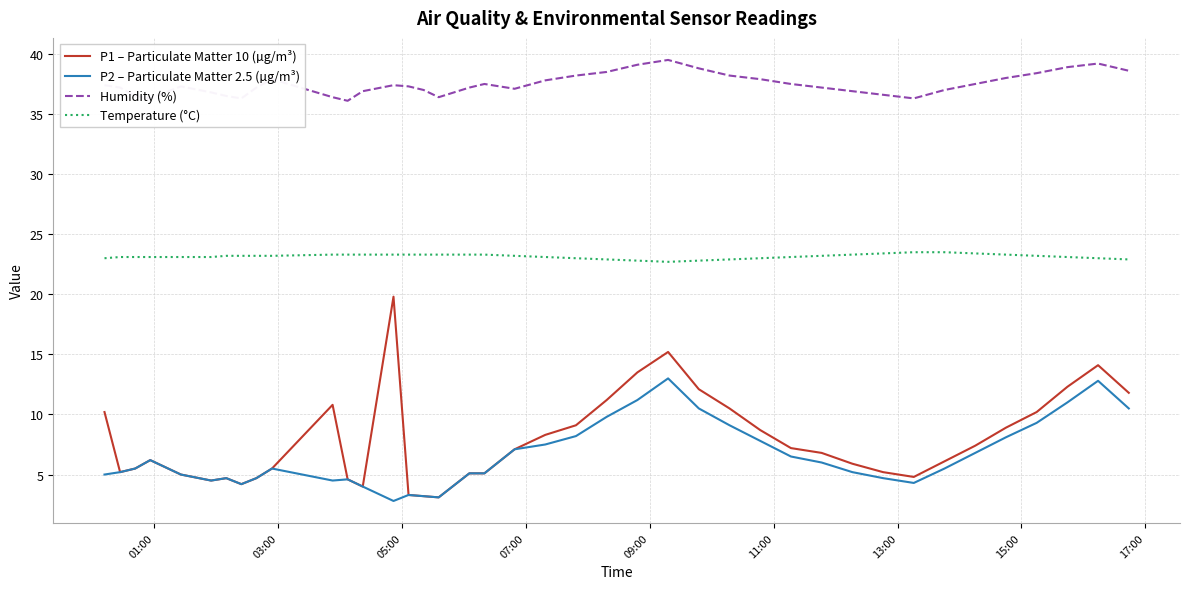

List the series in order of their peak value, highest first.

Humidity (%), Temperature (°C), P1 – Particulate Matter 10 (µg/m³), P2 – Particulate Matter 2.5 (µg/m³)